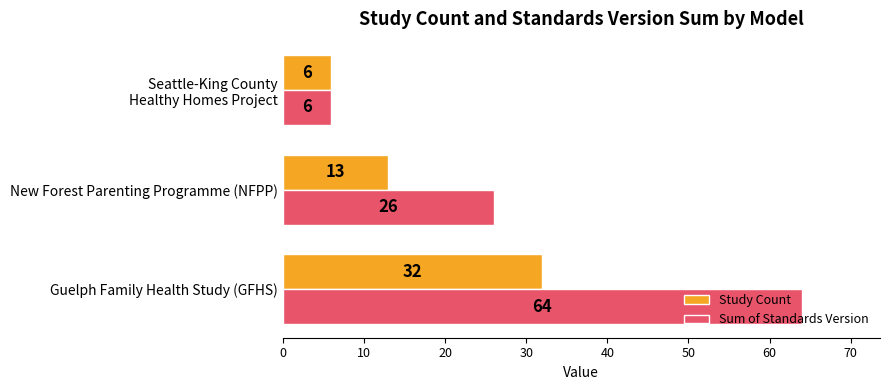

Is it true that Sum of Standards Version equals 26 at New Forest Parenting Programme (NFPP)?

True